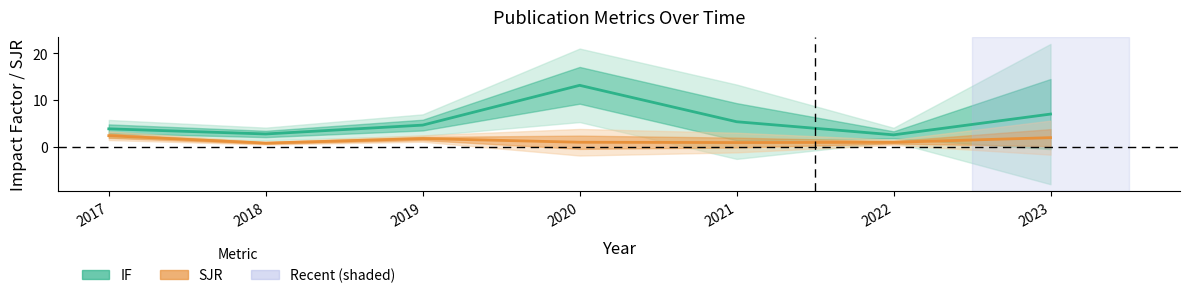

The SJR mean series shows 0.8 at 2019. True or false?

False